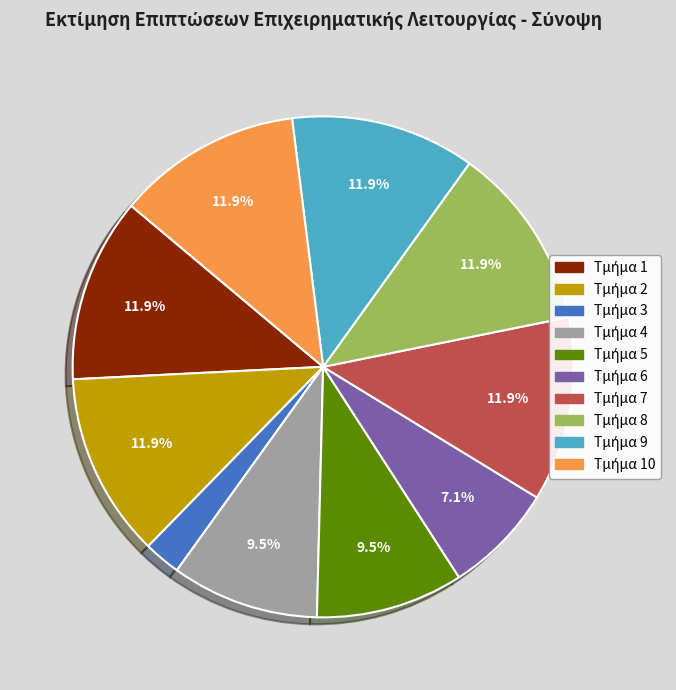

How many slices are in this pie chart?

10